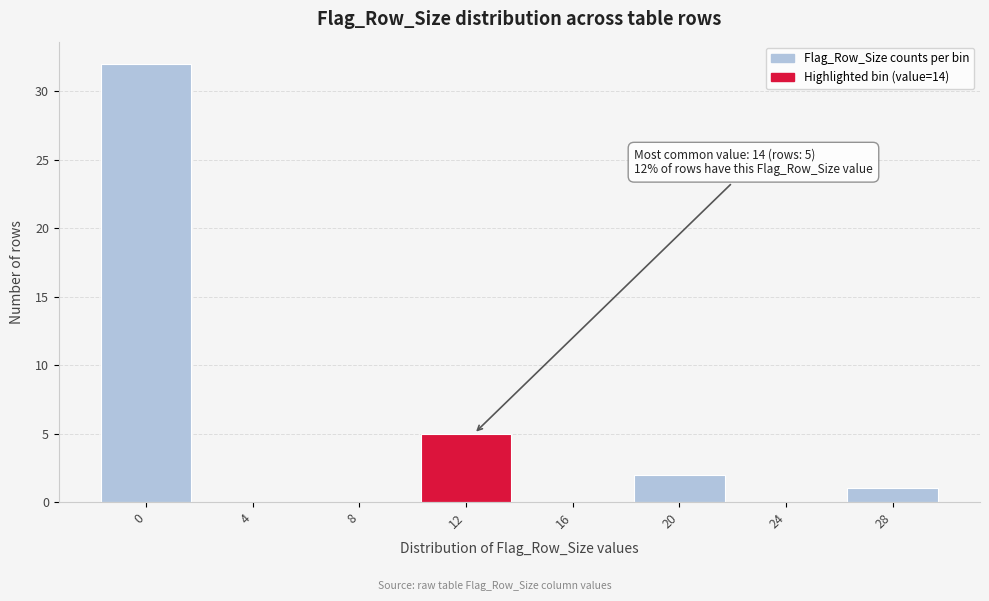

Reading left to right, extract all data points from this chart.

0=32	4=0	8=0	12=5	16=0	20=2	24=0	28=1